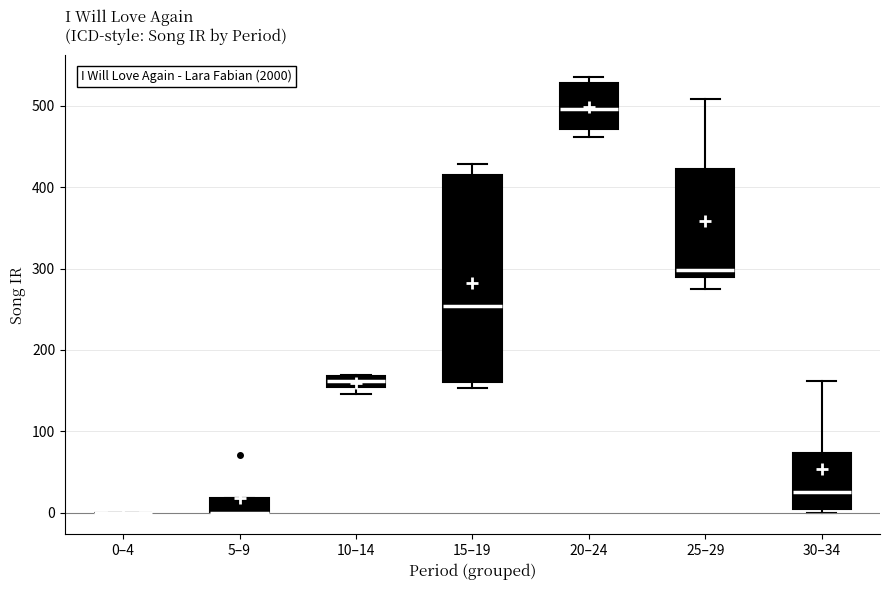

Where does the upper whisker of the box for 30–34 end on the y-axis? The values are not printed on the chart, so give them approximately, as read against the axis.

160